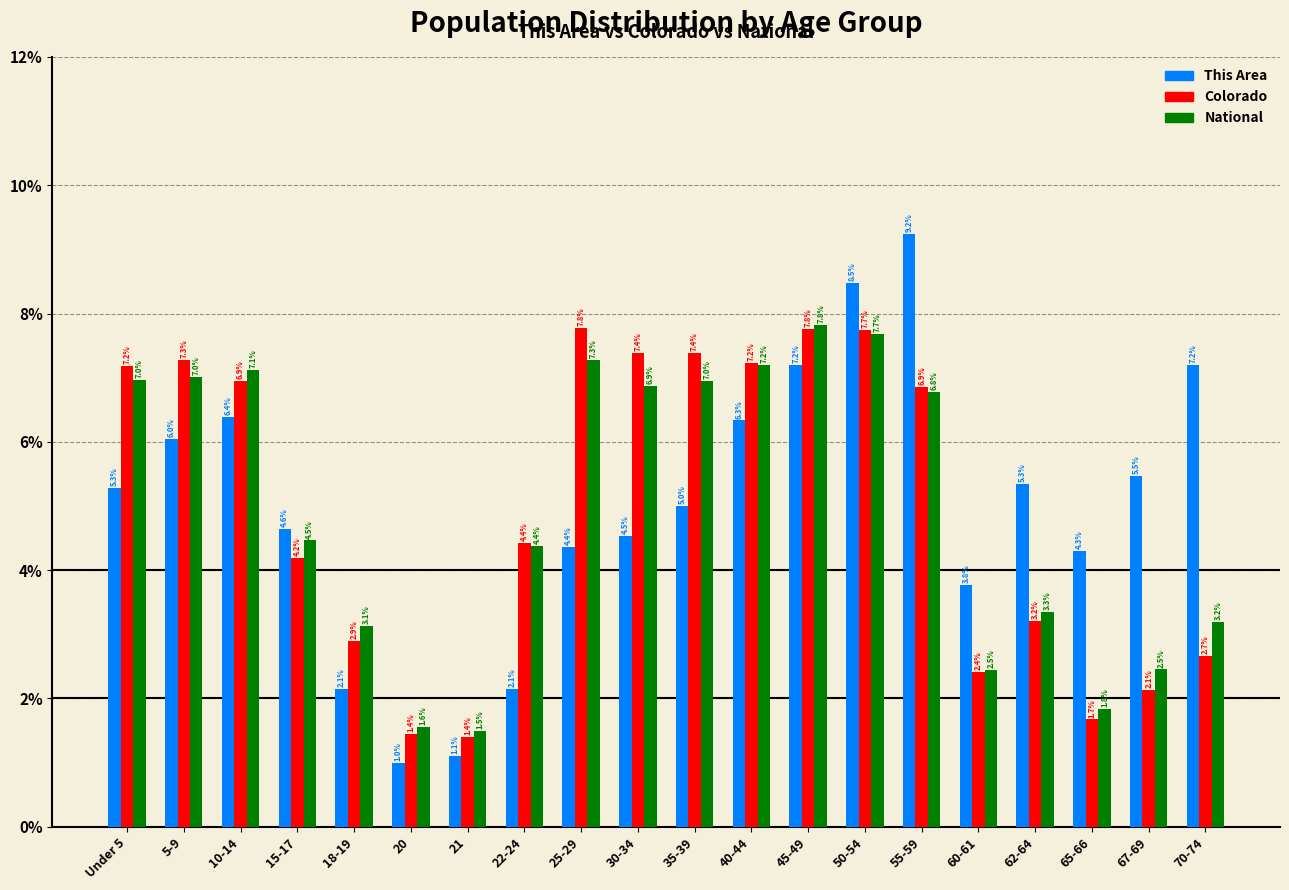

What are all the series names shown in the legend?

This Area, Colorado, National